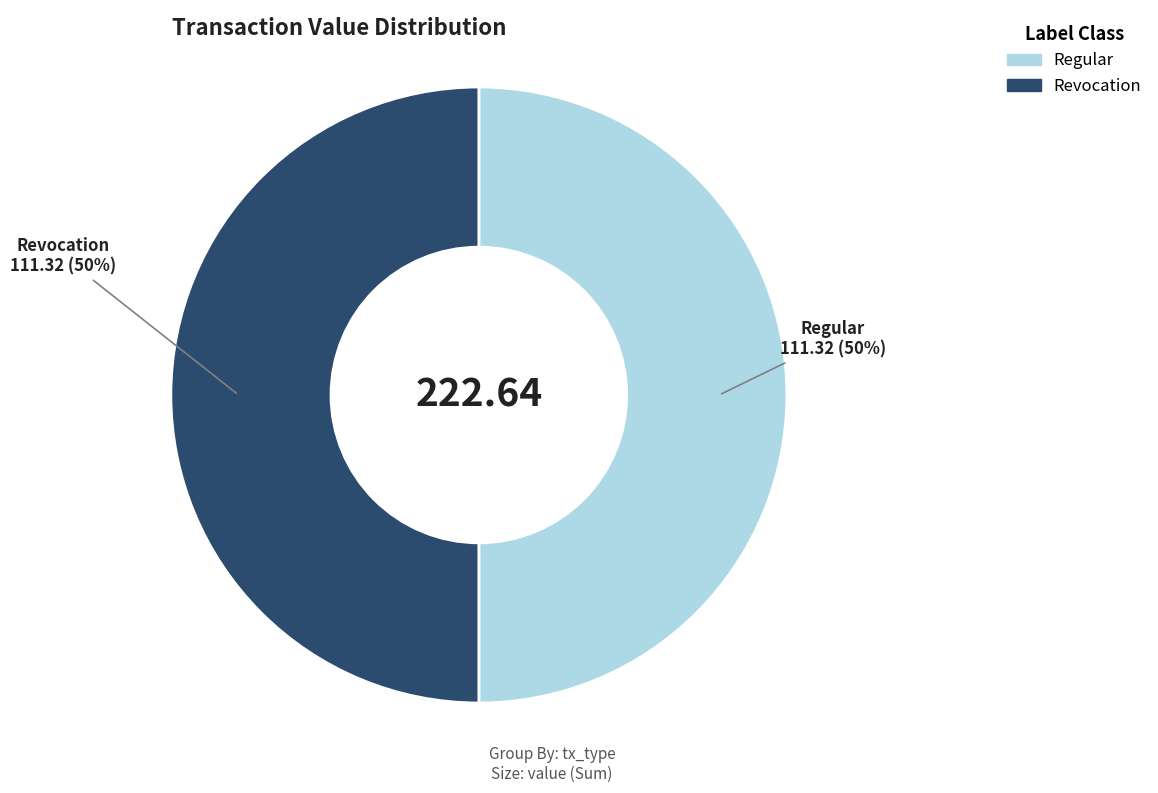

To the nearest percent, what percentage of the pie is Regular?

50%